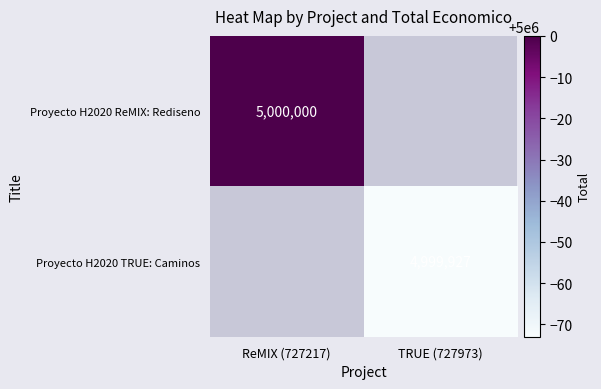

Count the number of categories in the chart.

2